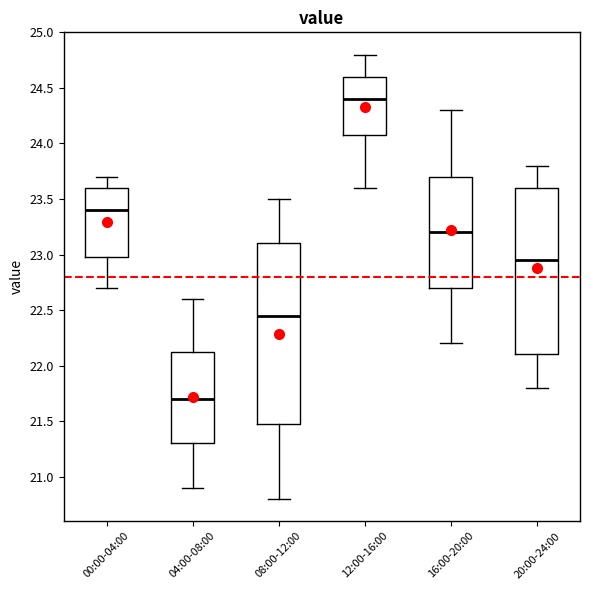

Comparing the boxes themselves (not the whiskers), which one is the tallest?

08:00-12:00